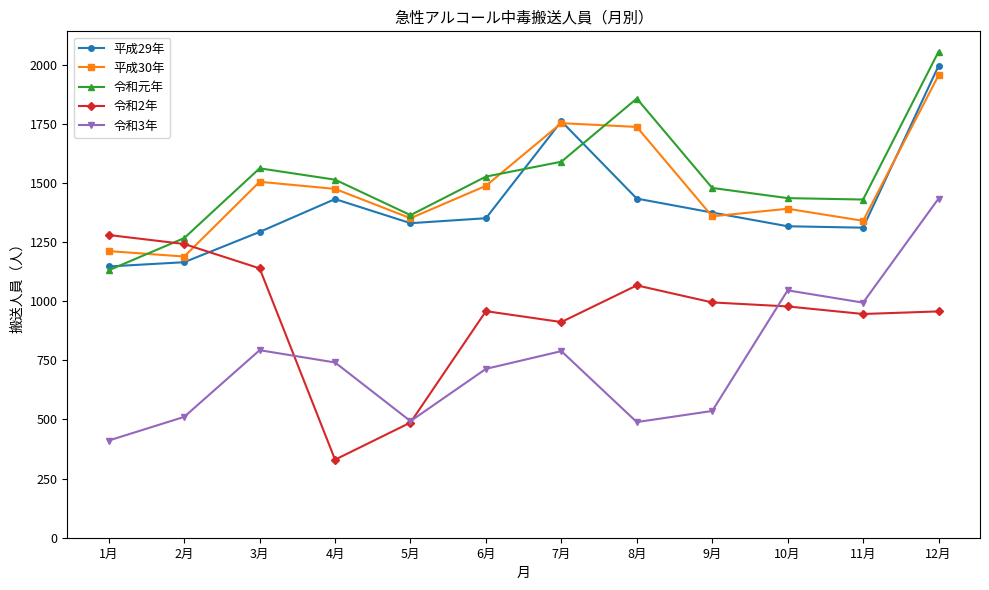

What is the difference between the highest and lowest values at 4月?

1184